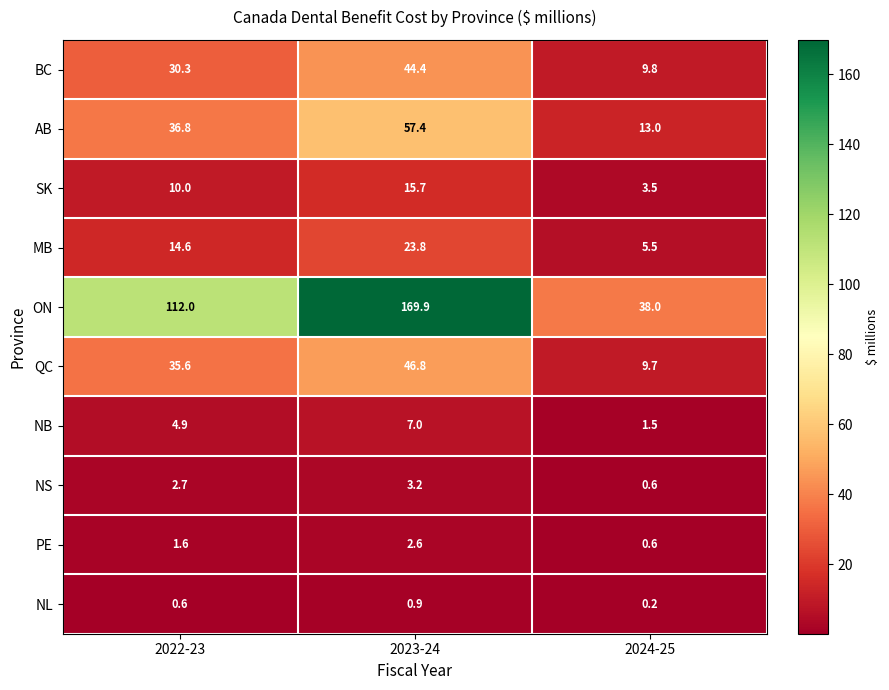

Read the QC value at 2022-23.

35.6